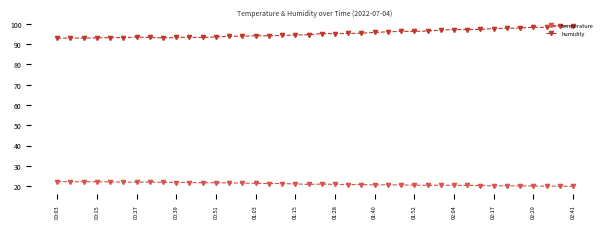

What is the value of the humidity point at the 33rd from the left?

97.2